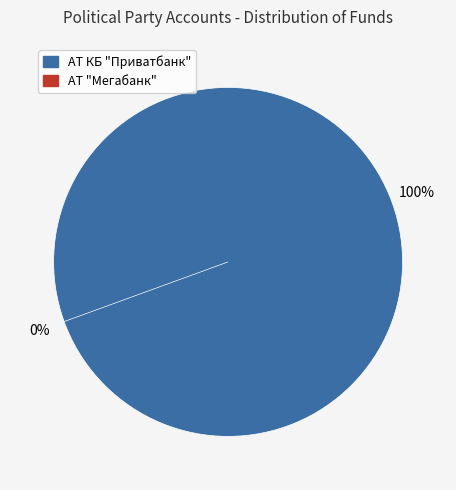

Is the sum of АТ КБ "Приватбанк" and АТ "Мегабанк" greater than half?

Yes